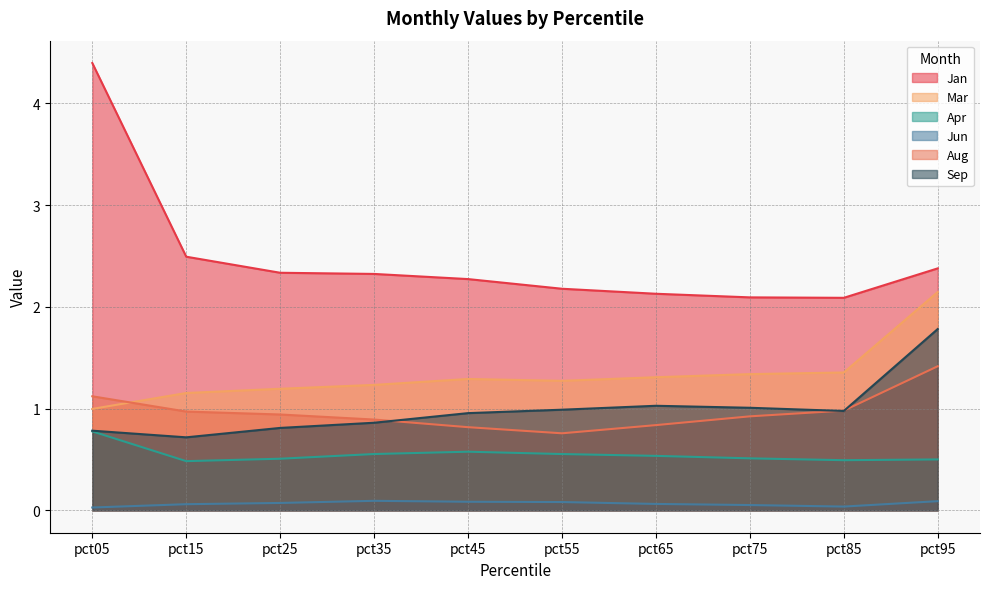

How many interior local peaks does the Jun series have?

1